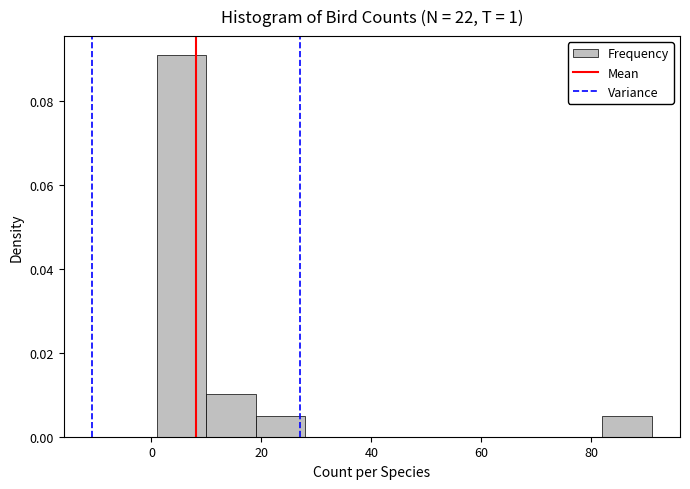

How tall is the bar that spans 82 to 91 on the x-axis? Neither the bar edges nor the heights are printed on the chart, so give them approximately, as read against the axes.

0.006